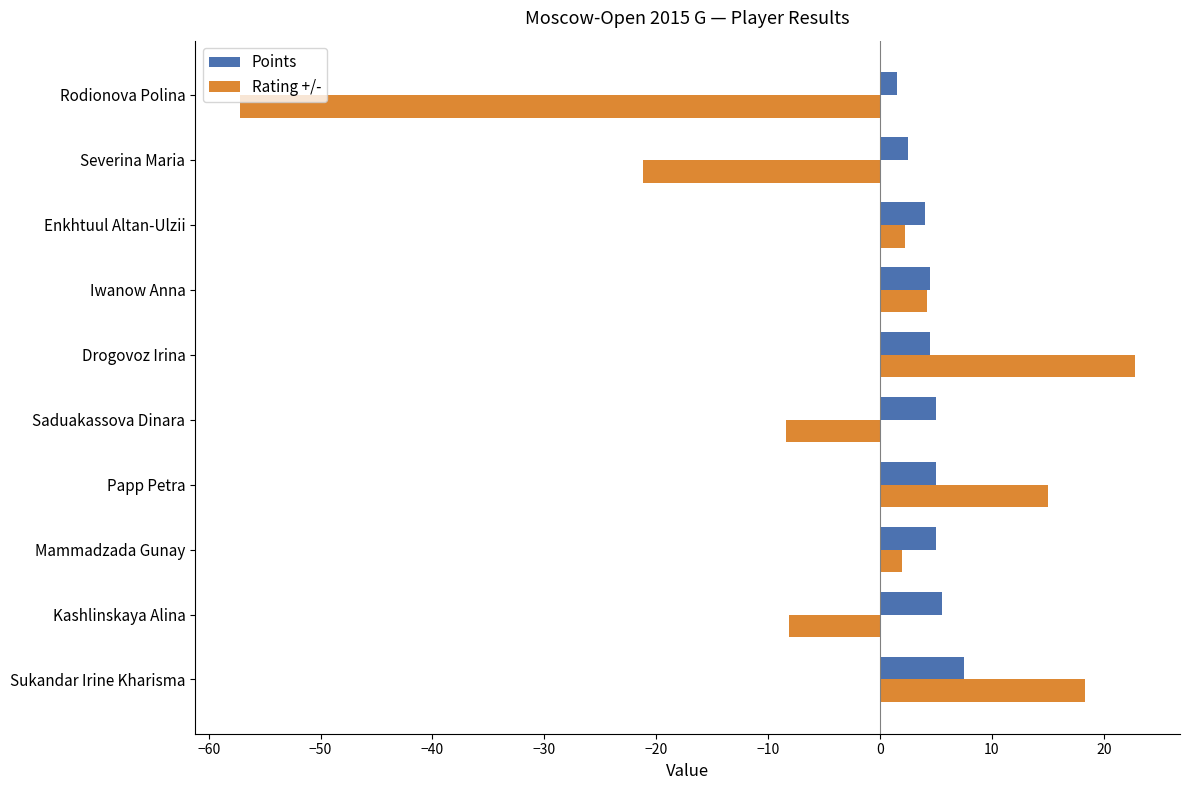

Which series has the largest total across all categories?

Points